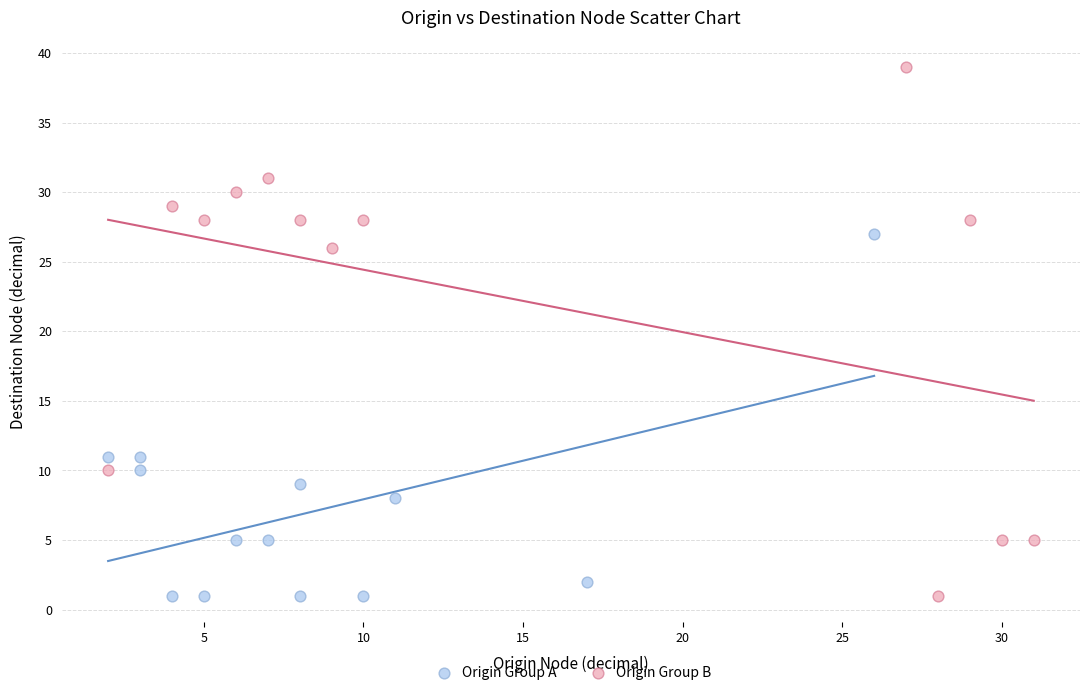

Which series has the widest spread of Y values?

Origin Group B